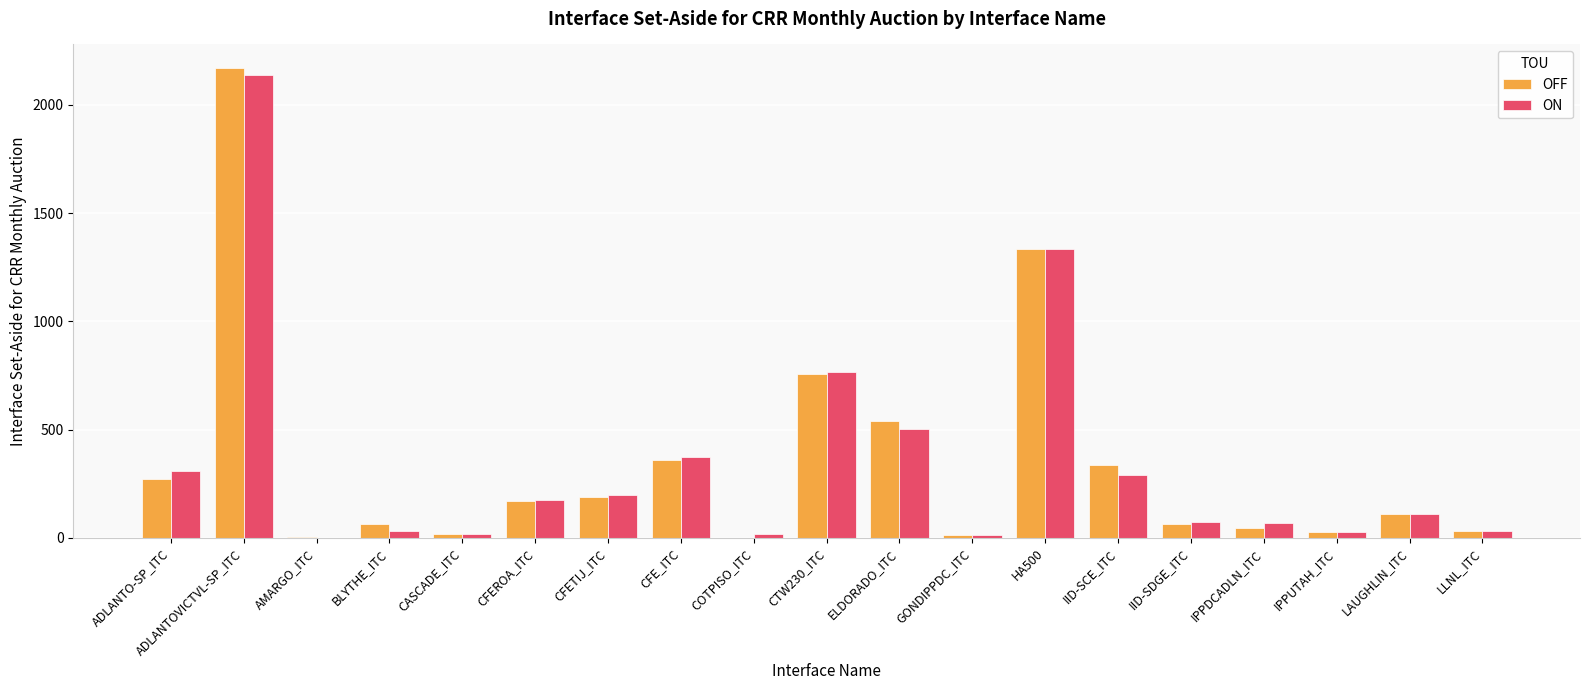

What is the sum of all OFF values?

6500.3